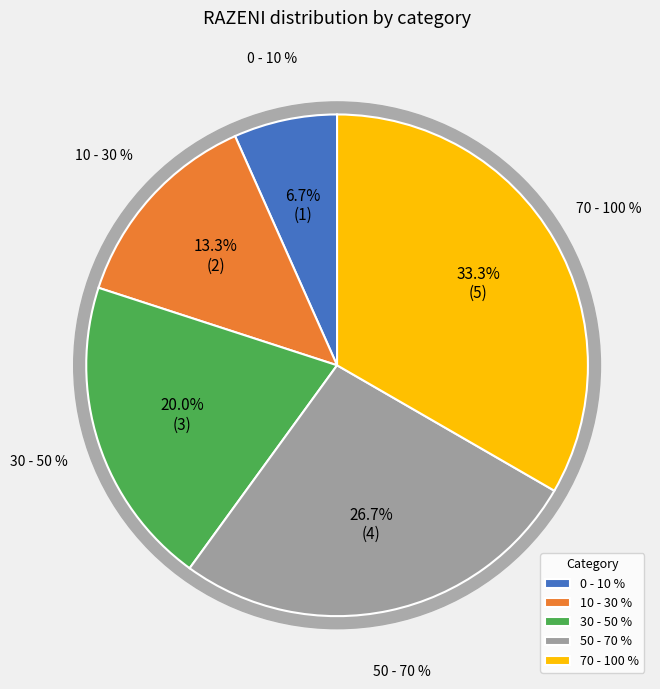

Does 50 - 70 % represent more than half of the total?

No